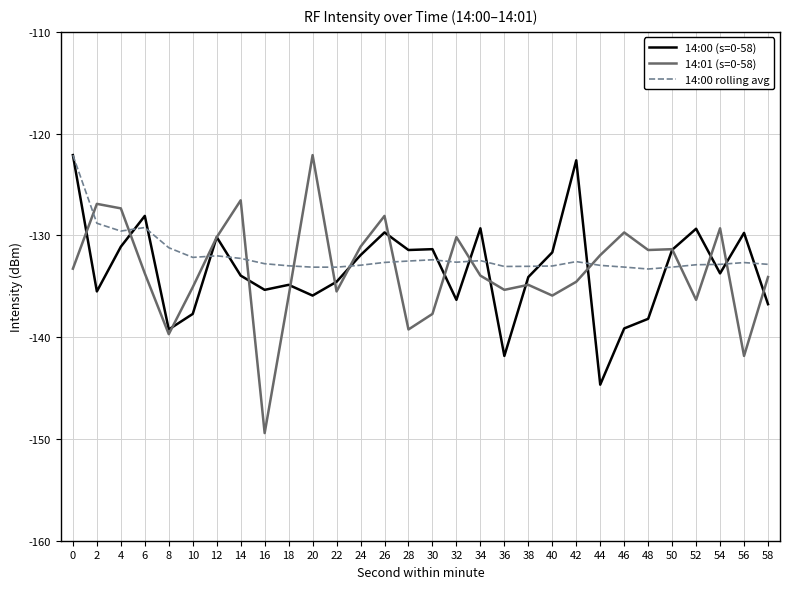

True or false: 14:00 (s=0-58) has a value of -219.5 at 30.

False